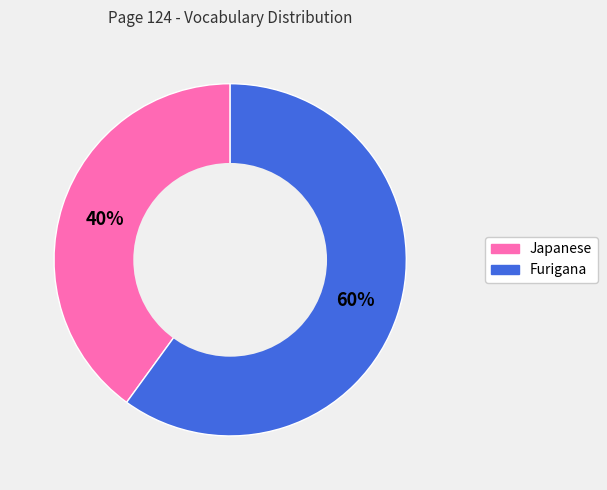

What is the smallest slice in the pie chart?

Japanese